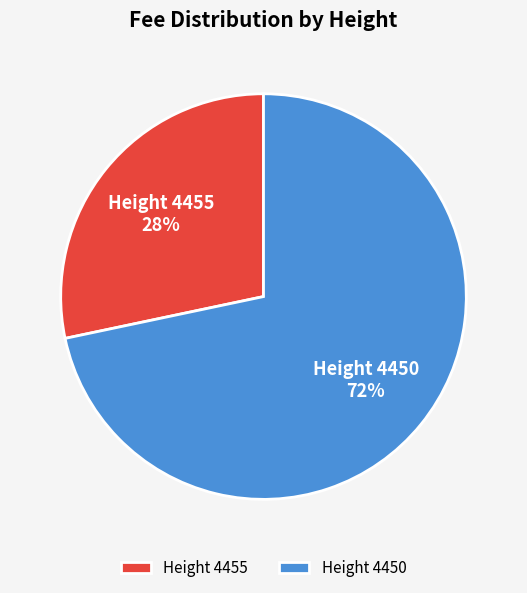

To the nearest percent, what is the average slice percentage?

50%